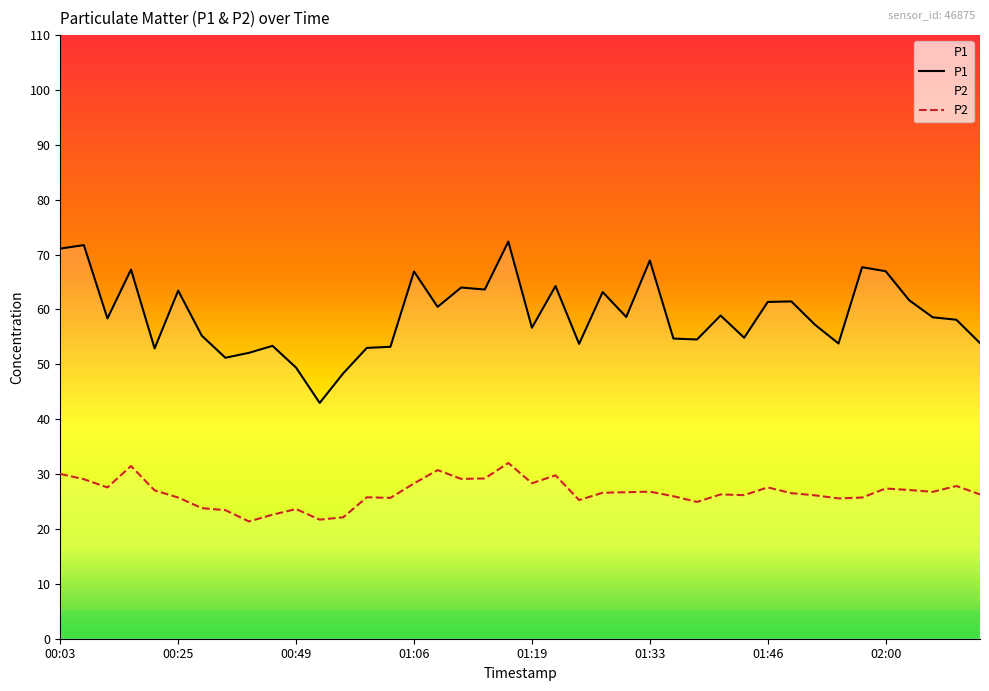

True or false: P2 has a value of 21.7 at 11.

True